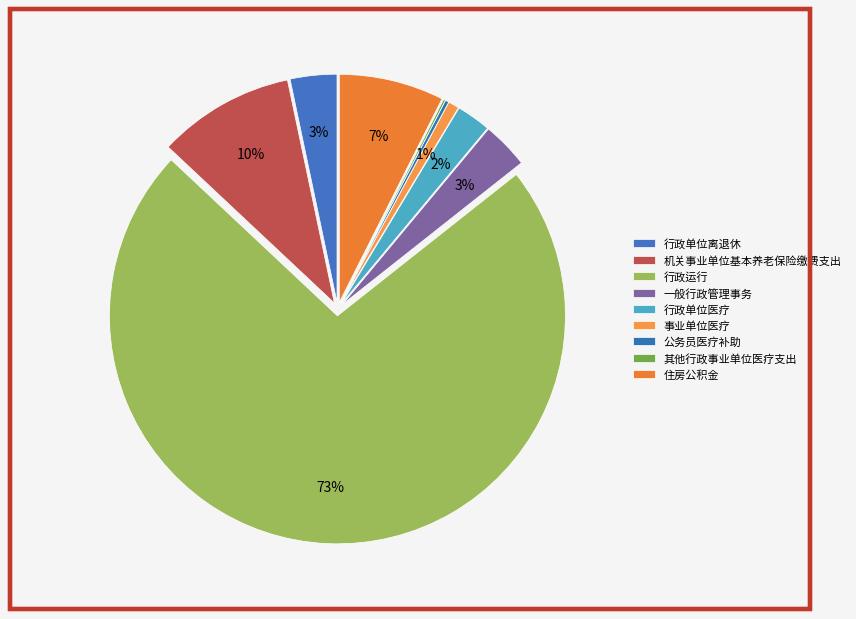

Is there a majority slice in this chart?

Yes